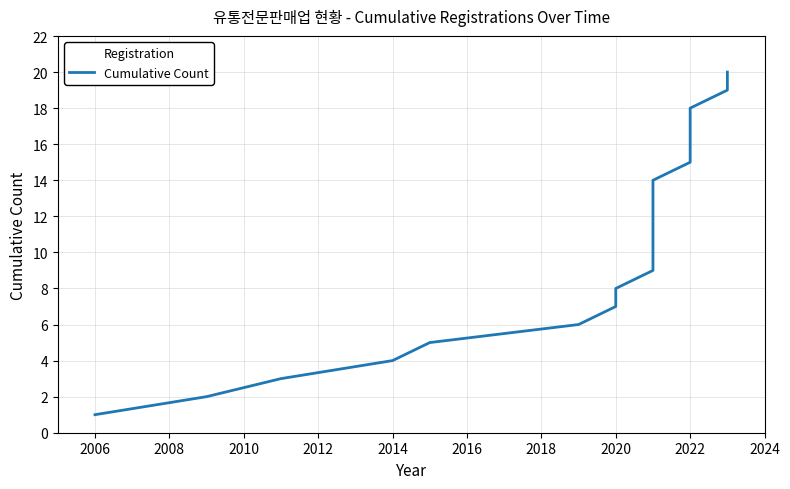

Is it true that the value at 2026 is 21?

False